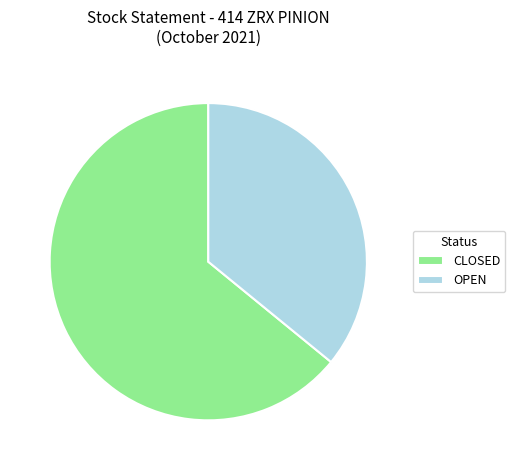

Is the sum of CLOSED and OPEN greater than half?

Yes